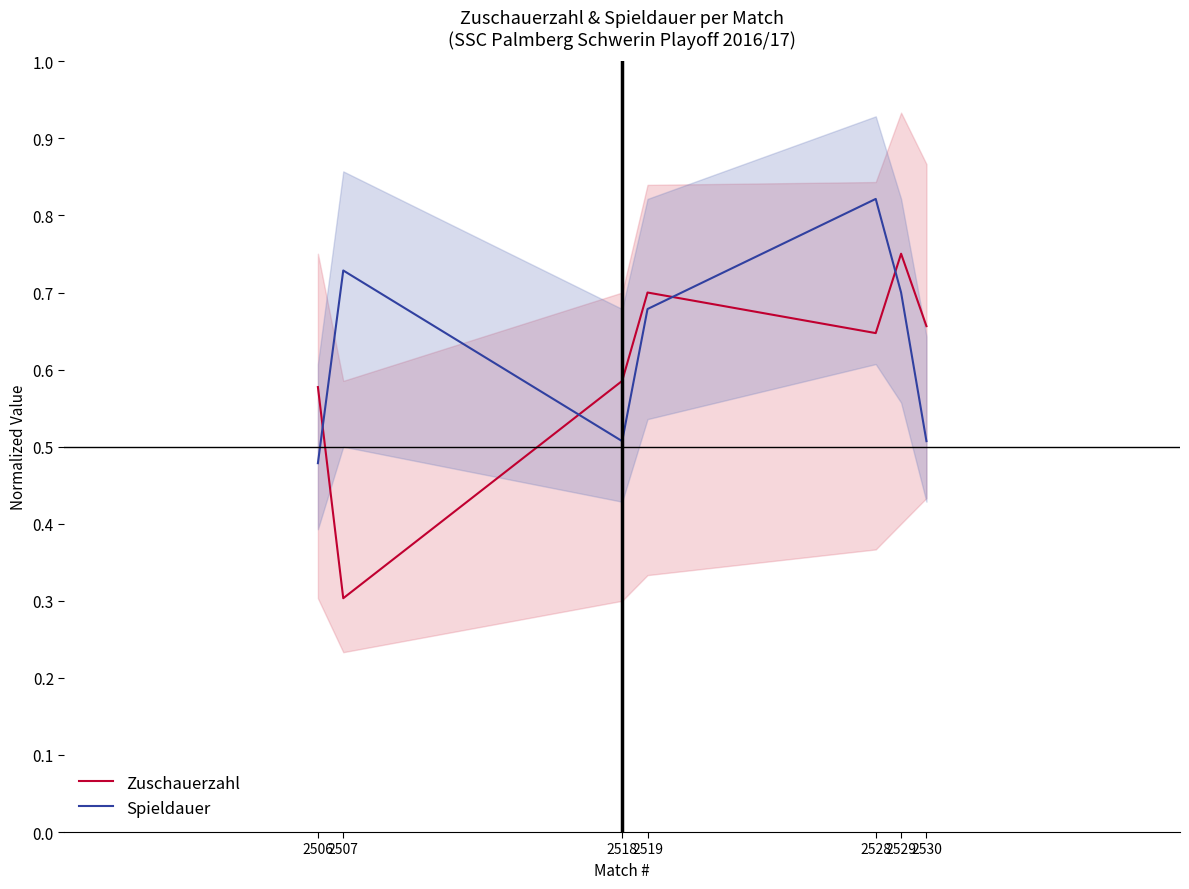

Reading right to left, extract all data points from this chart.

Zuschauerzahl: 0.7	0.8	0.6	0.7	0.6	0.3	0.6
Spieldauer: 0.5	0.7	0.8	0.7	0.5	0.7	0.5